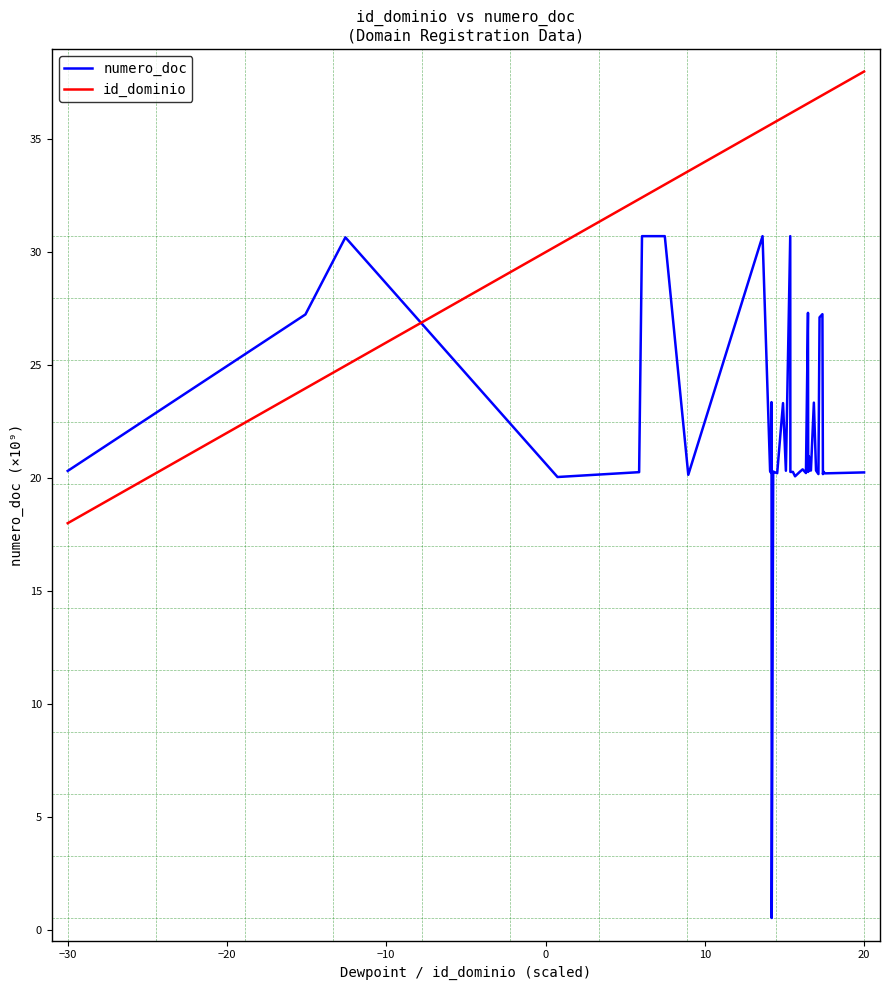

What is the minimum value shown in the chart?

0.5